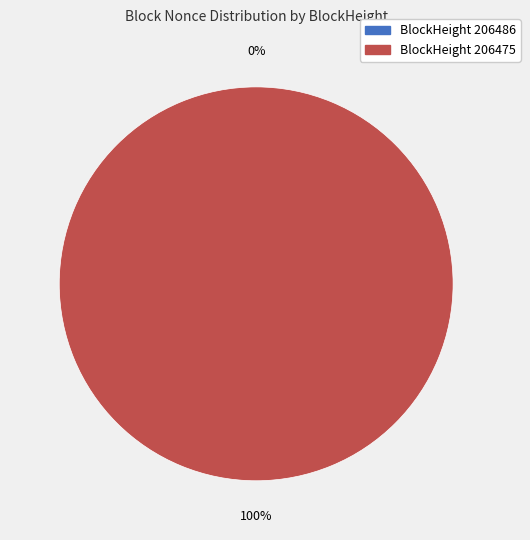

True or false: 206486 accounts for 0% of the total.

True